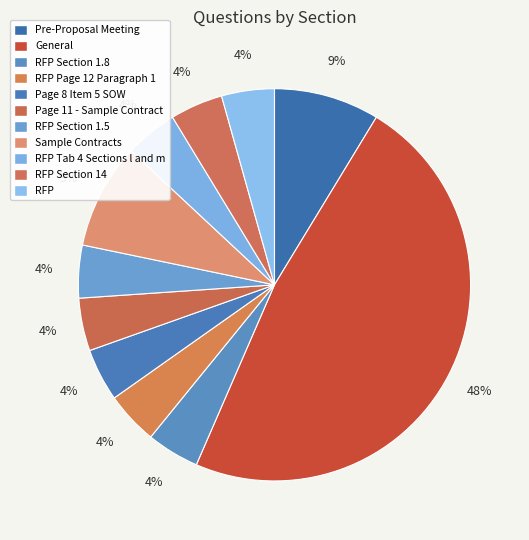

How many slices are in this pie chart?

11